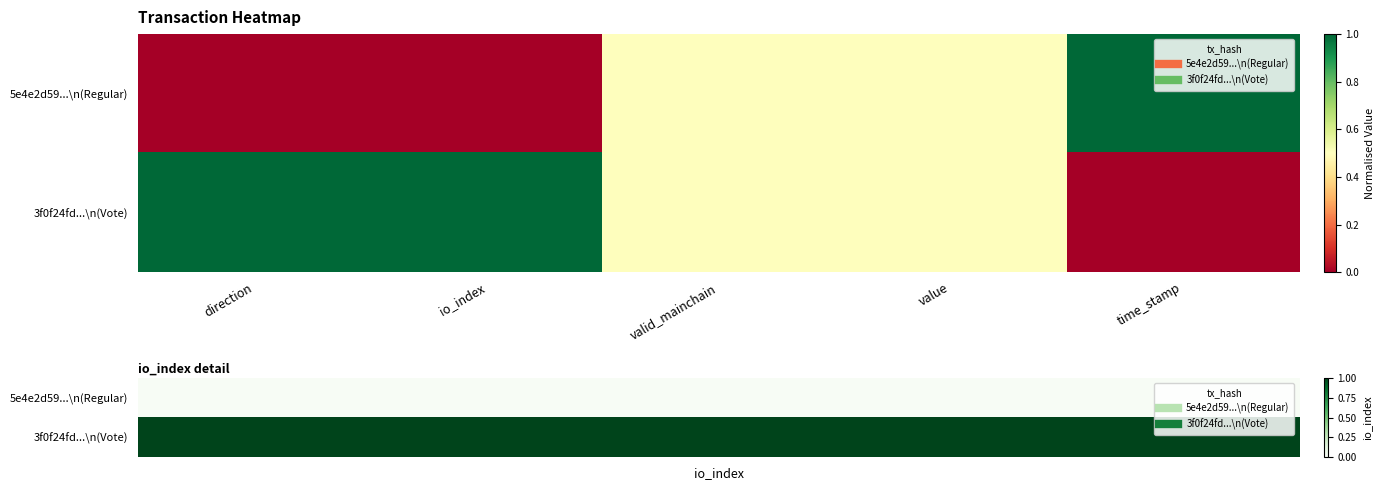

Count the number of data series in this chart.

2